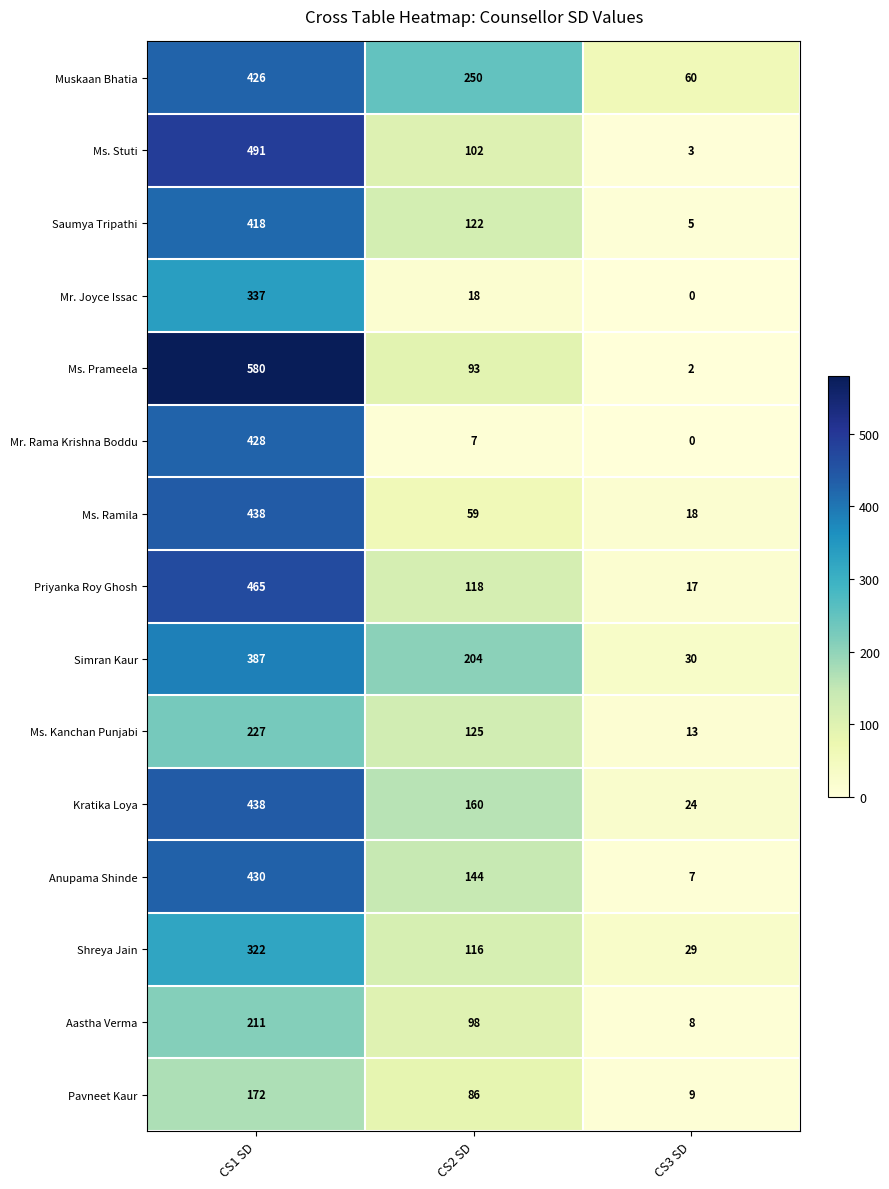

Rank the categories by Shreya Jain value from lowest to highest.

CS3 SD, CS2 SD, CS1 SD